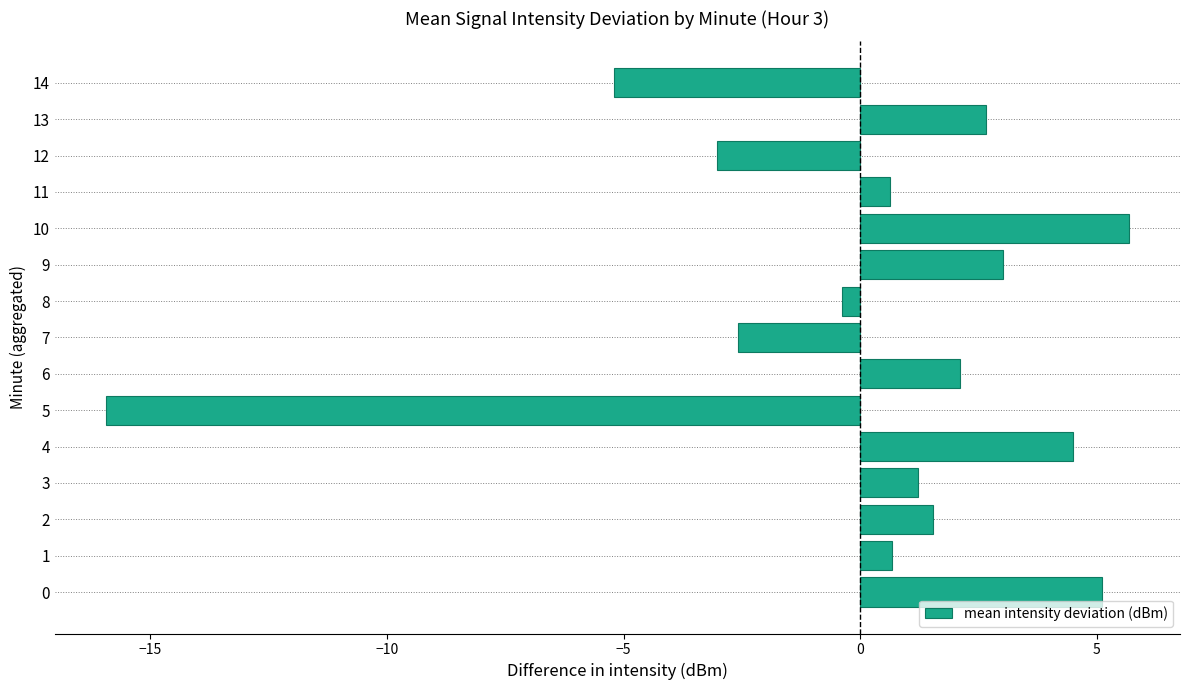

Where is the data nearest to the value -5?

14